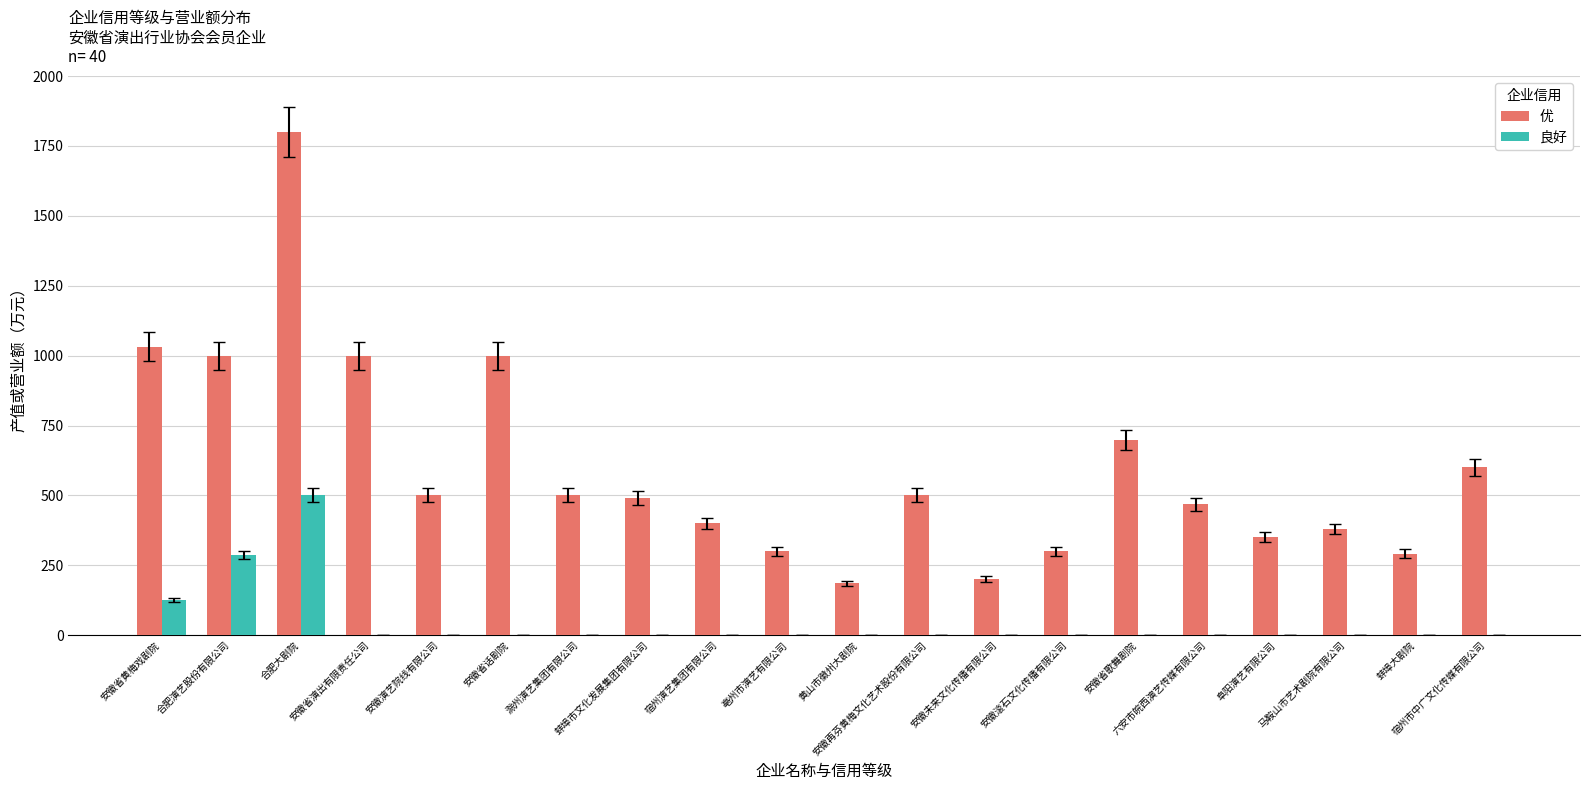

What is the sum of all 良好 values?

912.0